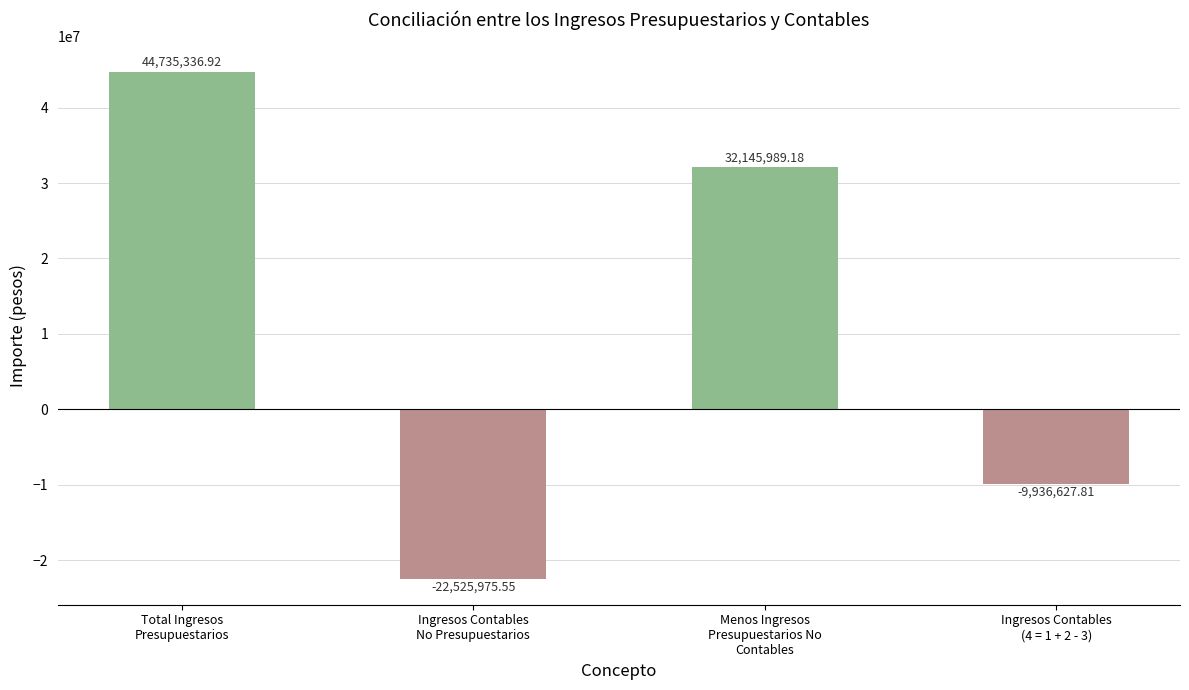

Which label corresponds to the largest value in the chart?

Total Ingresos
Presupuestarios